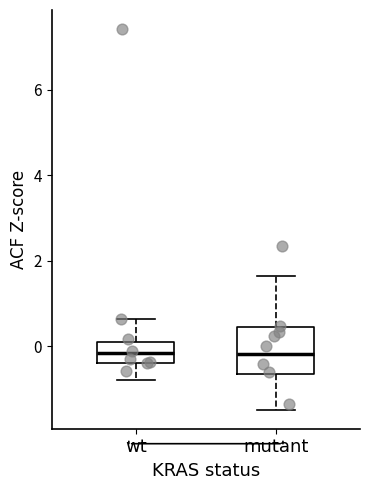

Reading left to right, transcribe this box plot: for each box, give where its median line is, the range the box spans, and where its two whiskers end, as read against the y-axis. The values are not printed on the chart, so give them approximately, as read against the axis.

wt: median -0.2, box -0.4 to 0.2, whiskers -0.8 to 0.6
mutant: median -0.2, box -0.6 to 0.4, whiskers -1.4 to 1.6